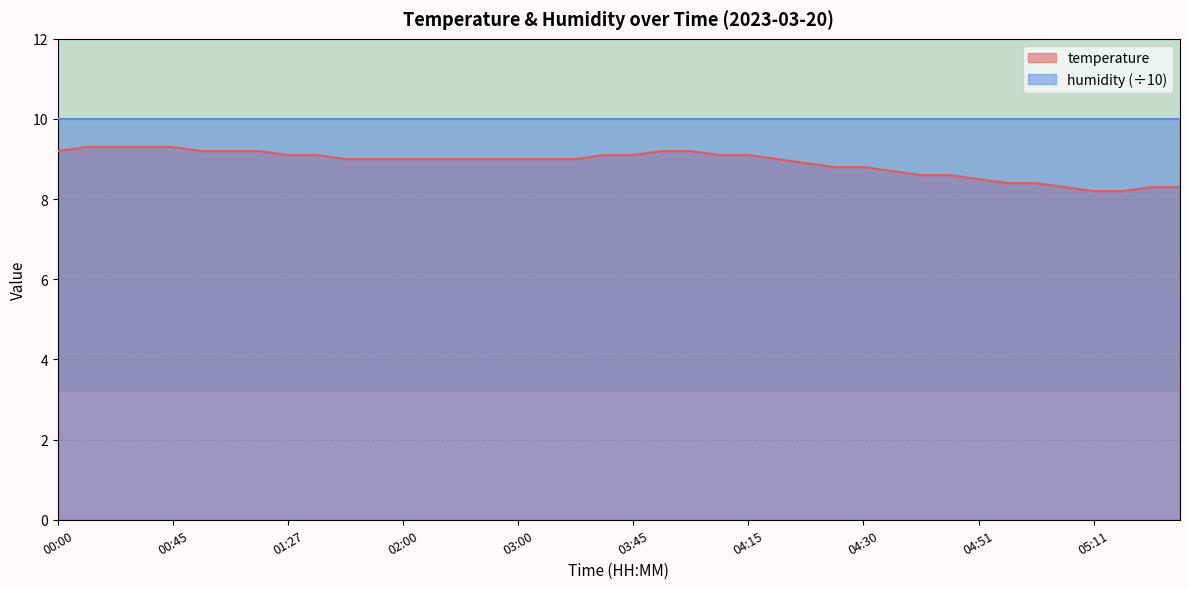

Which has a higher value, 05:15 or 04:00?

04:00